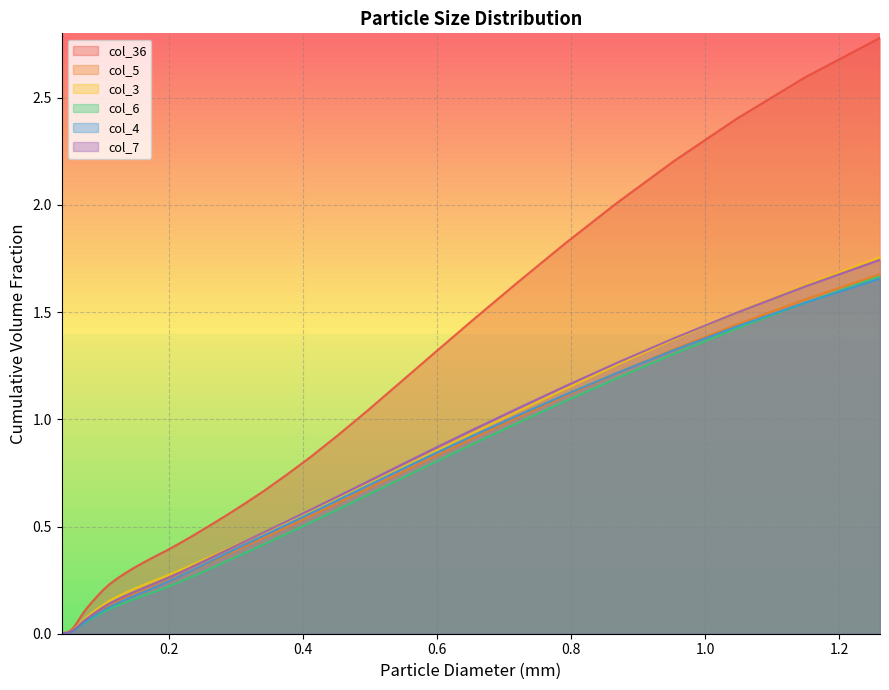

True or false: col_5 has more than 0 points higher than both neighbors.

False